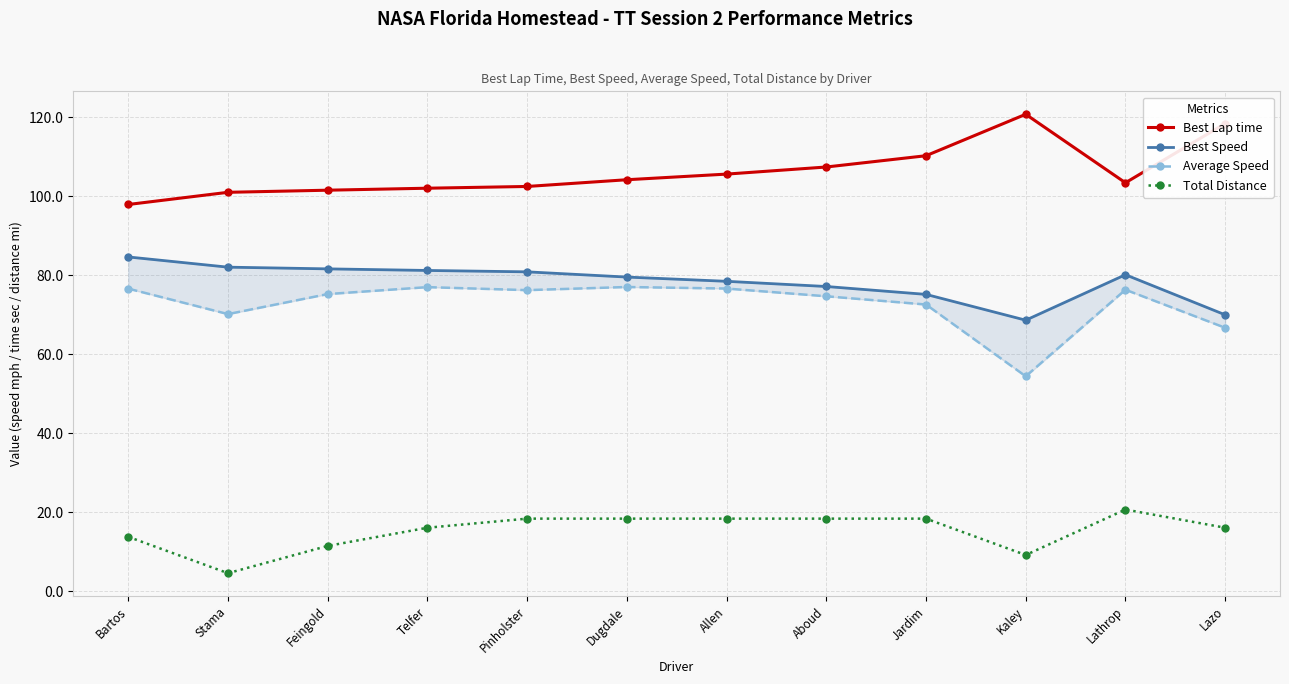

True or false: Best Lap time has a value of 44.4 at Feingold.

False